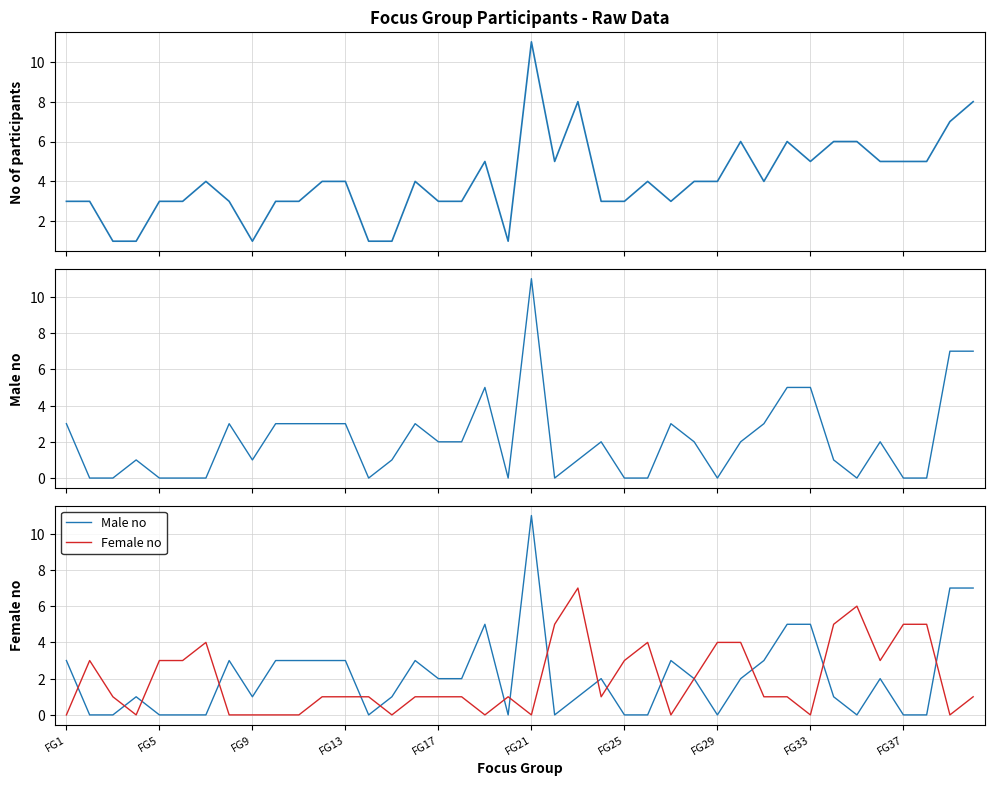

Which series has the largest range (max minus min)?

Male no